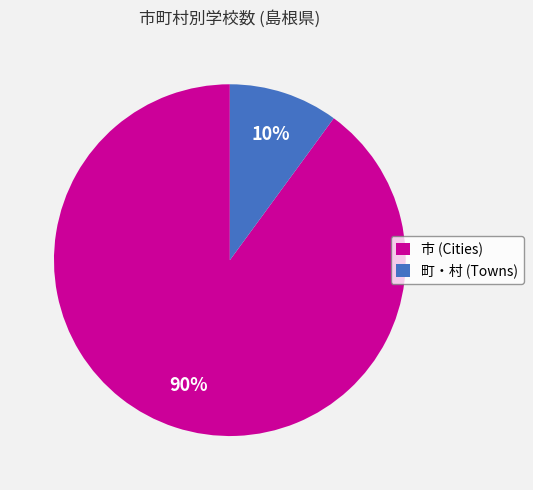

What percentage is the 町・村 (Towns) slice, to the nearest percent?

10%